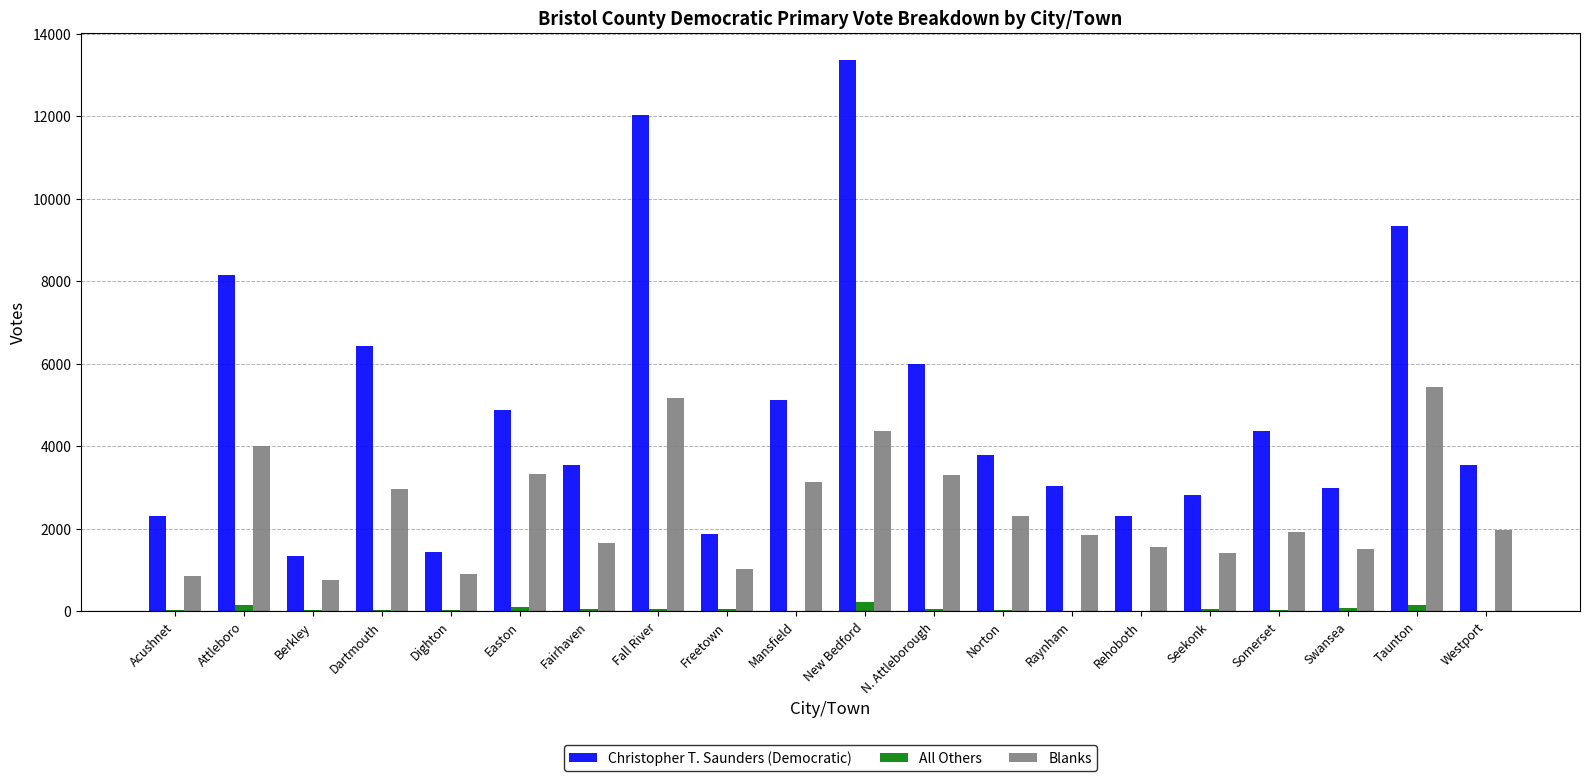

Which series has the largest total across all categories?

Christopher T. Saunders (Democratic)